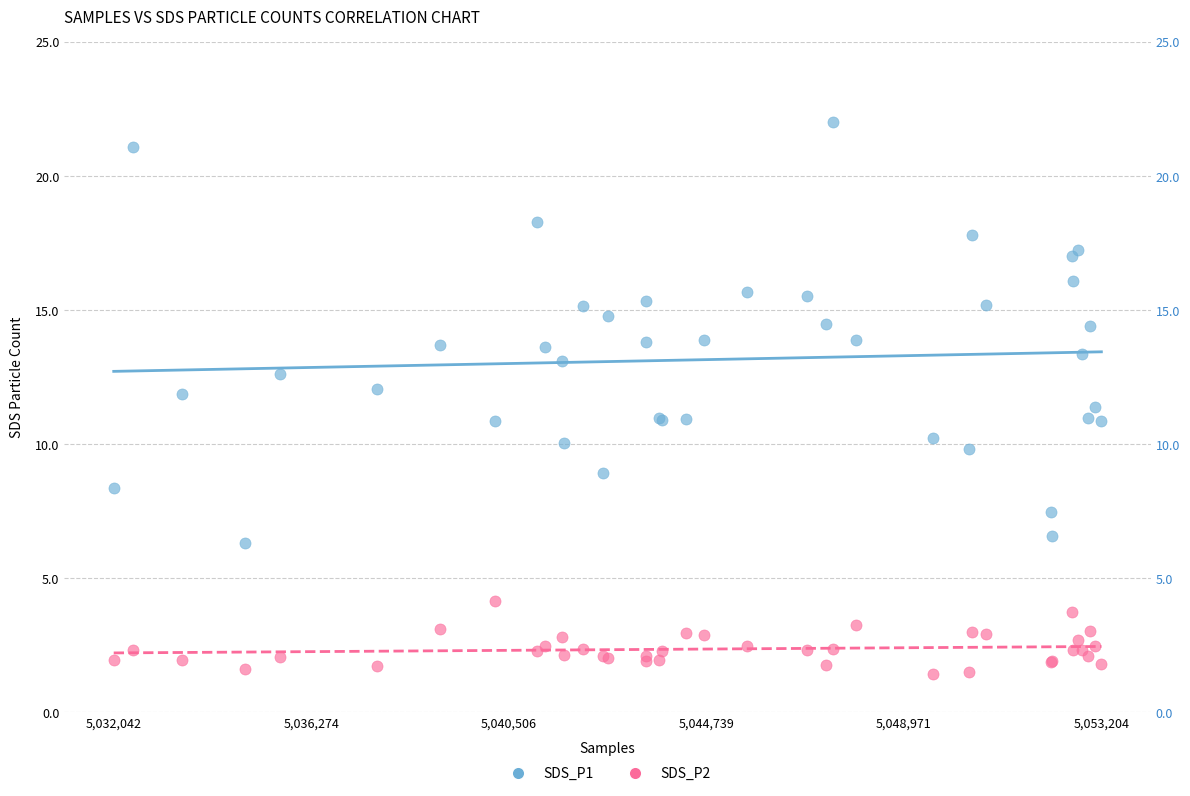

Which series contains the lowest Y value?

SDS_P2